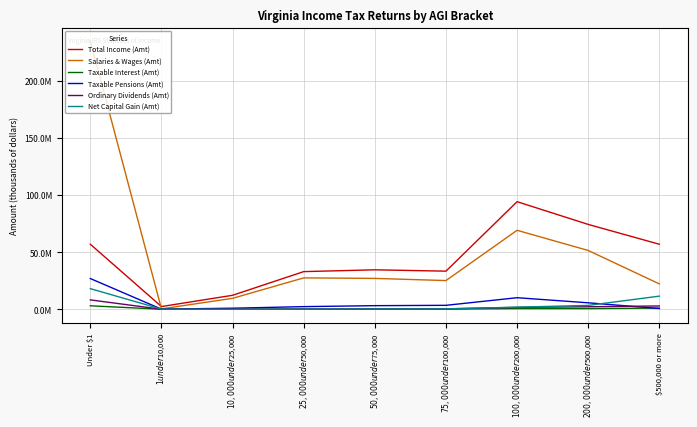

What is the label of the 6th point from the right?

$25,000 under $50,000